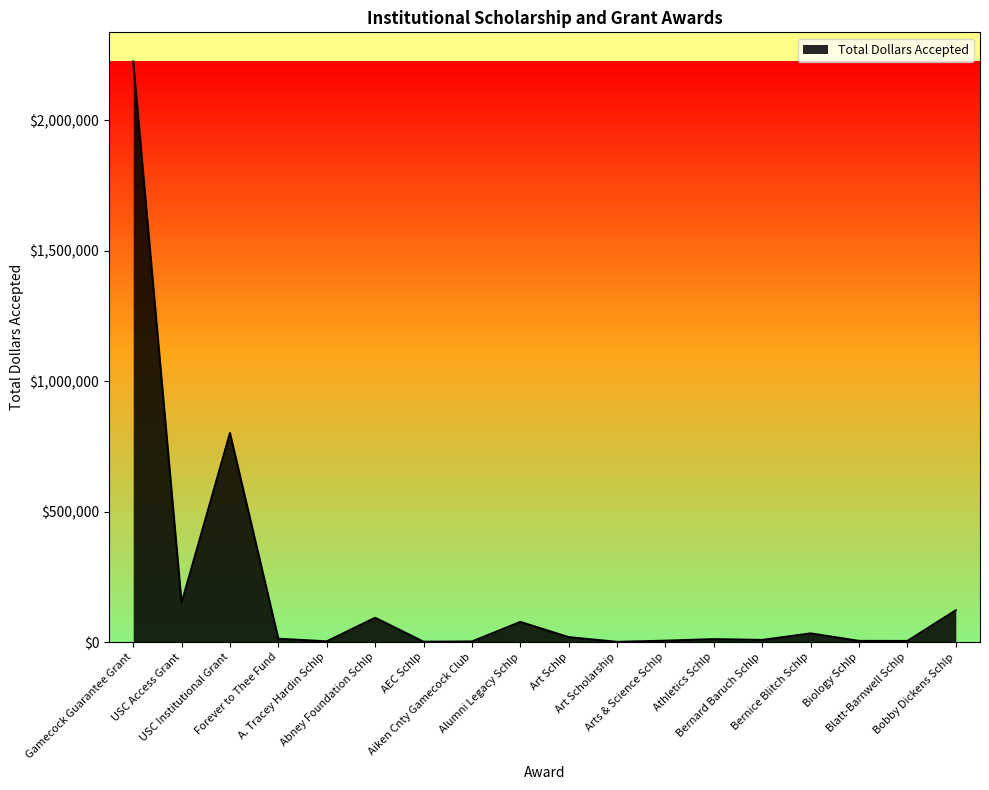

List the labels in order of value, largest first.

Gamecock Guarantee Grant, USC Institutional Grant, USC Access Grant, Bobby Dickens Schlp, Abney Foundation Schlp, Alumni Legacy Schlp, Bernice Blitch Schlp, Art Schlp, Forever to Thee Fund, Athletics Schlp, Bernard Baruch Schlp, Arts & Science Schlp, Biology Schlp, Blatt-Barnwell Schlp, A. Tracey Hardin Schlp, Aiken Cnty Gamecock Club, AEC Schlp, Art Scholarship